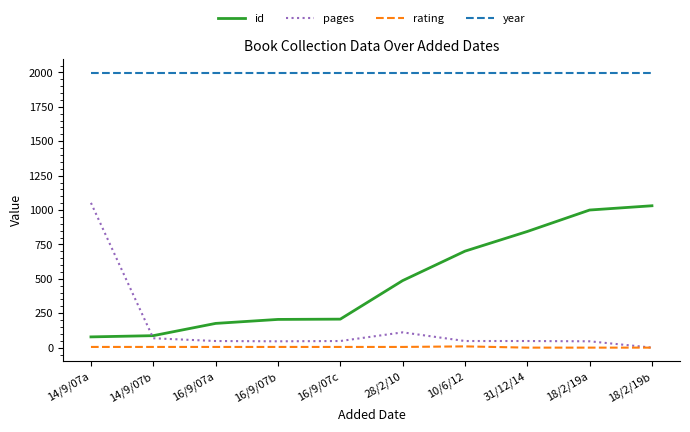

True or false: year and id intersect in this chart.

False